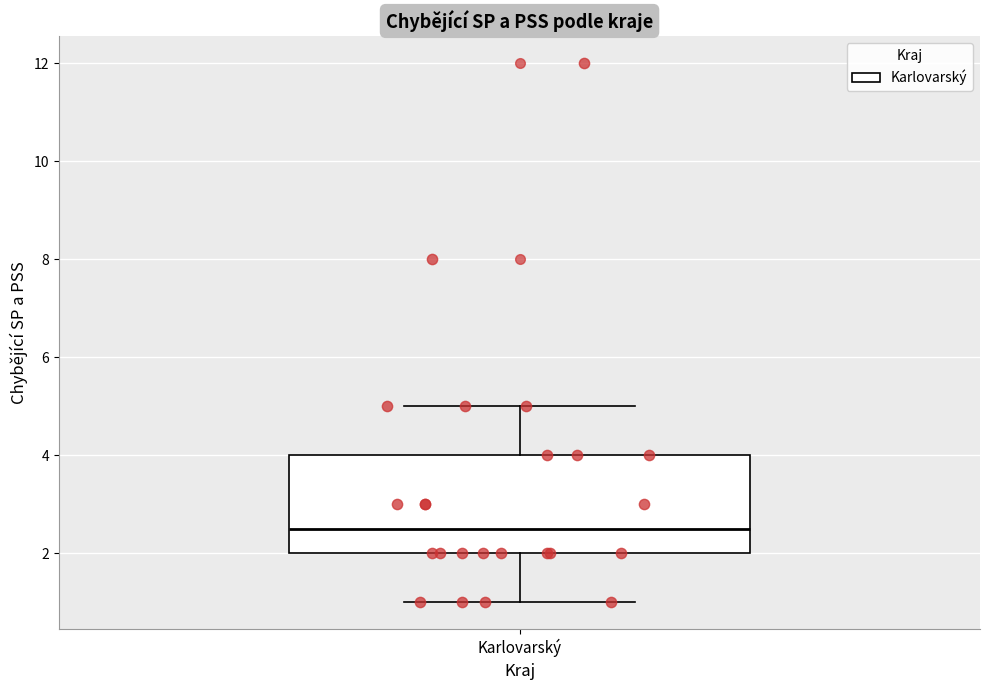

Where does the lower whisker of the box for Karlovarský end on the y-axis? The values are not printed on the chart, so give them approximately, as read against the axis.

1.0